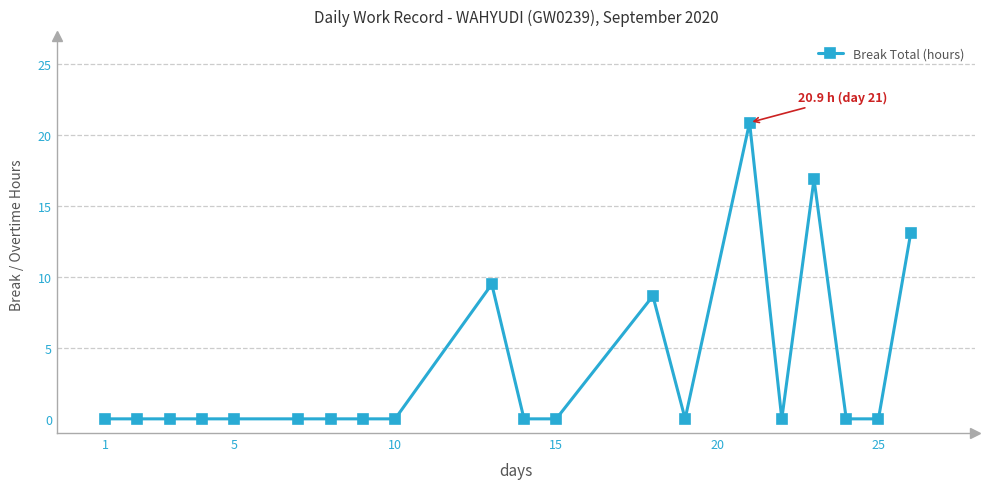

What is the difference between the maximum and minimum values?

20.9